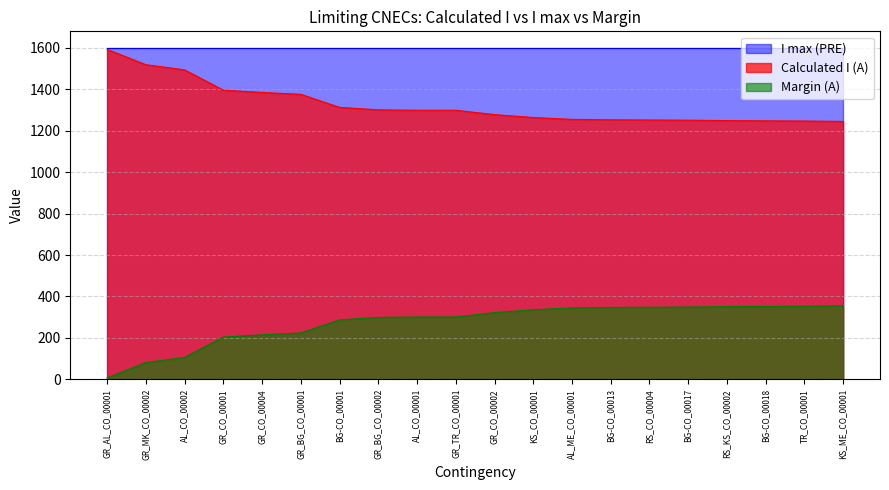

At GR_CO_00004, list the series in order from largest to smallest.

I max (PRE), Calculated I (A), Margin (A)